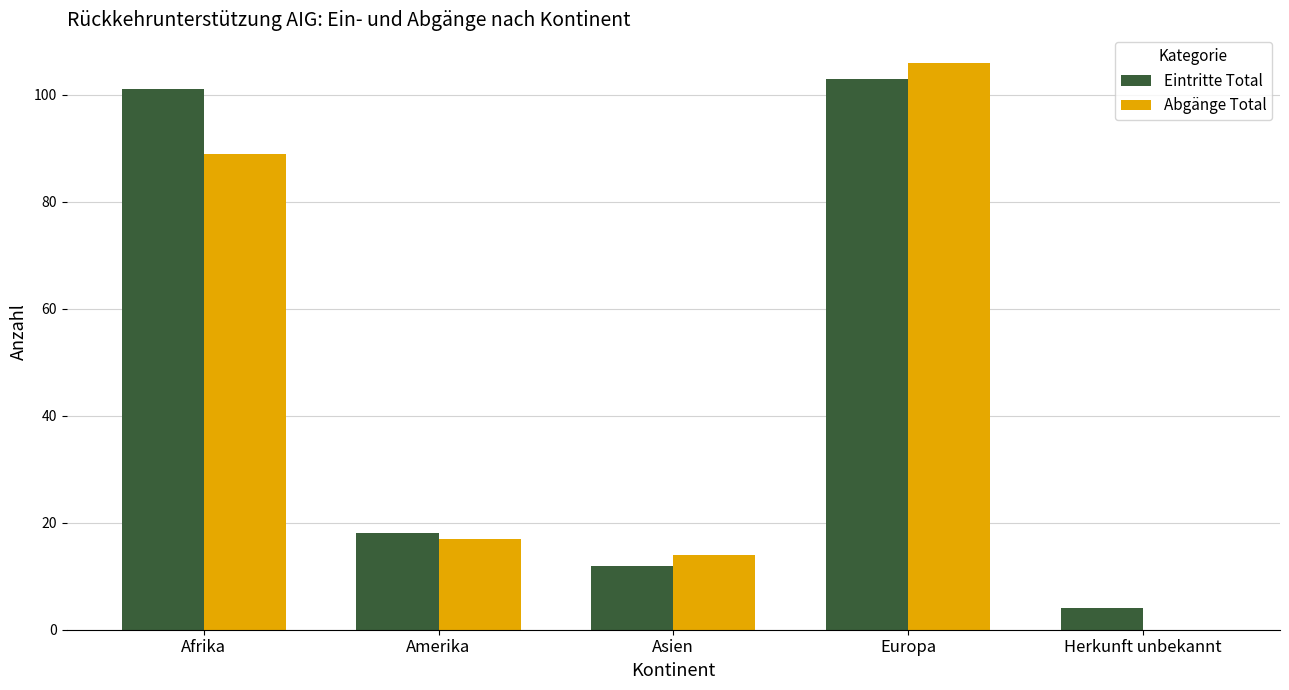

Which category has the highest value in the Abgänge Total series?

Europa